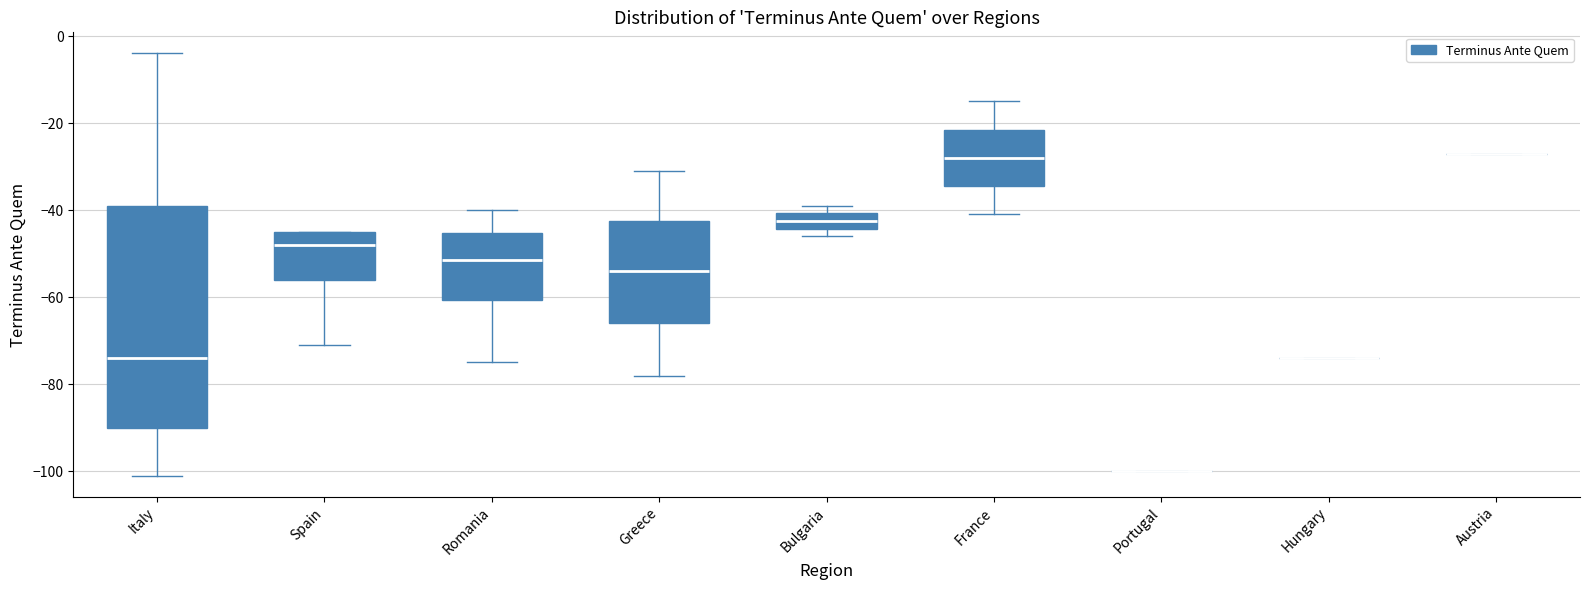

Which box is the tallest, from its lower edge to its upper edge?

Italy